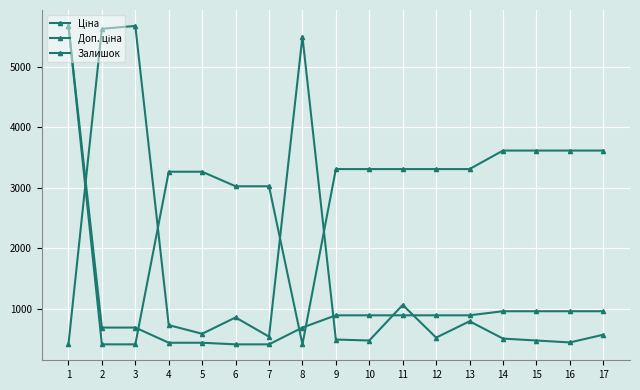

Between 3 and 1, which is larger?

1